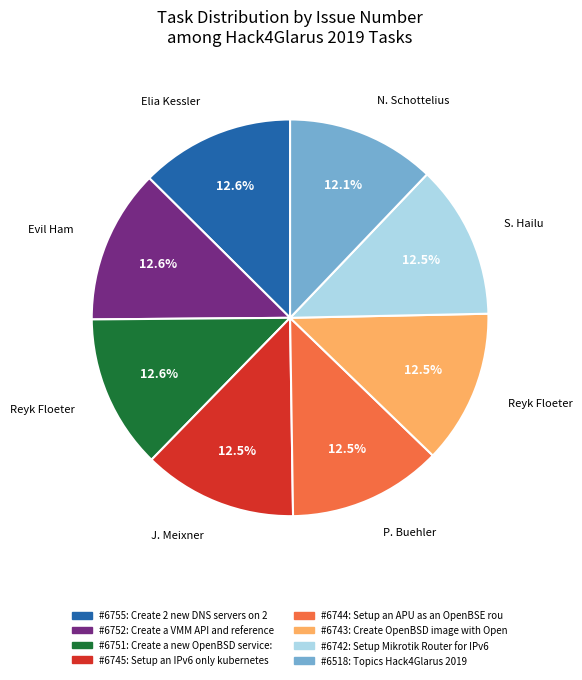

Does any single category account for the majority?

No